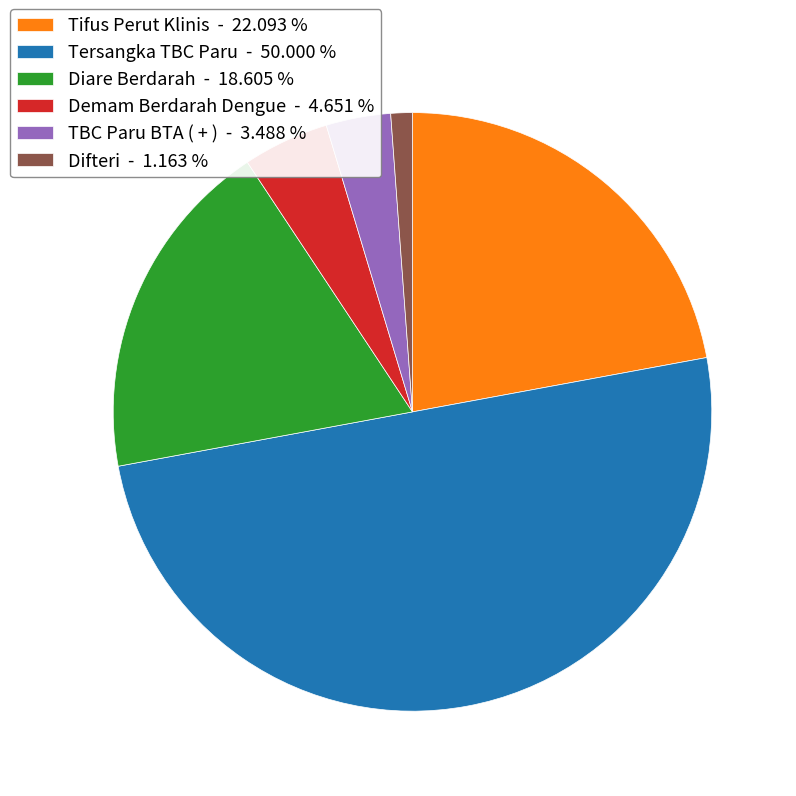

How many slices are in this pie chart?

6